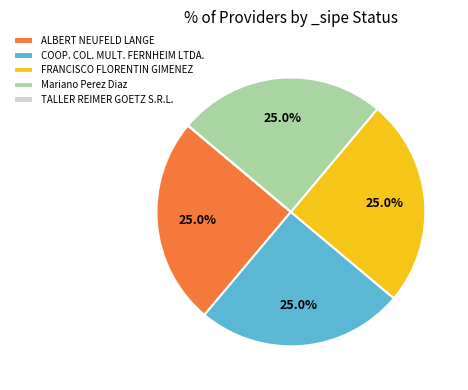

To the nearest percent, what is the difference between the largest and smallest slice percentages?

25%